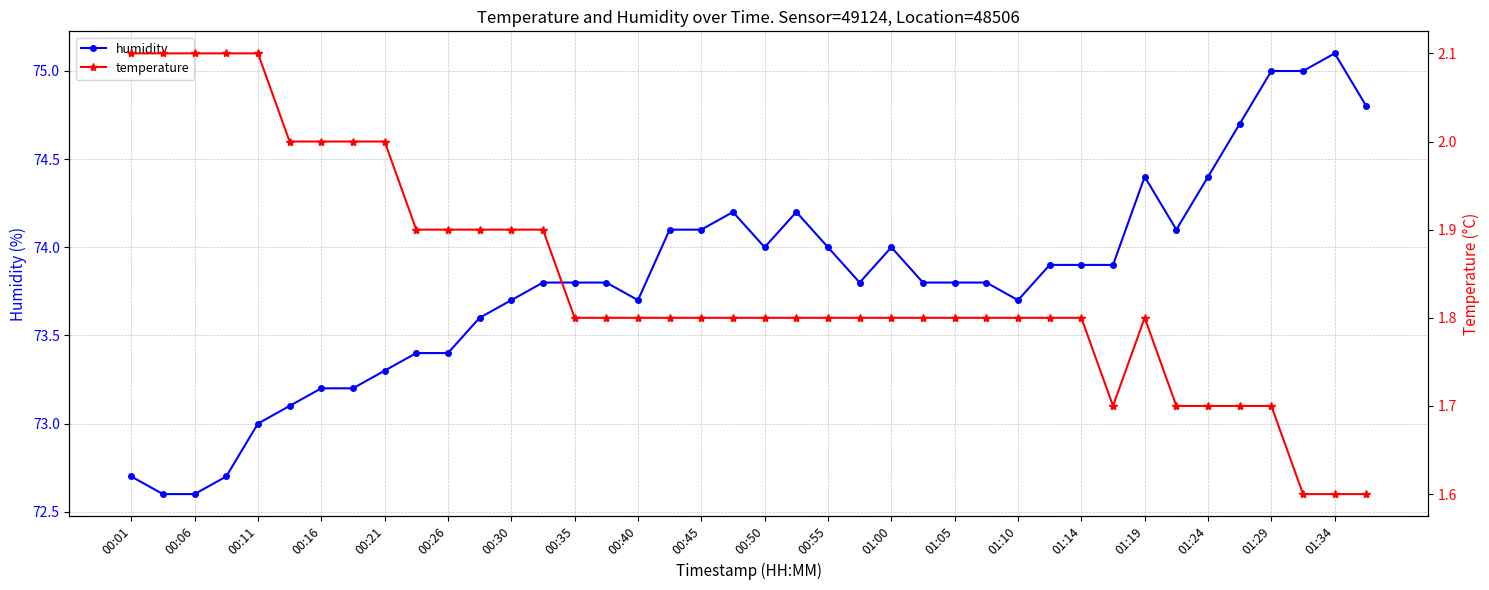

What is the sum of all temperature values?

73.7